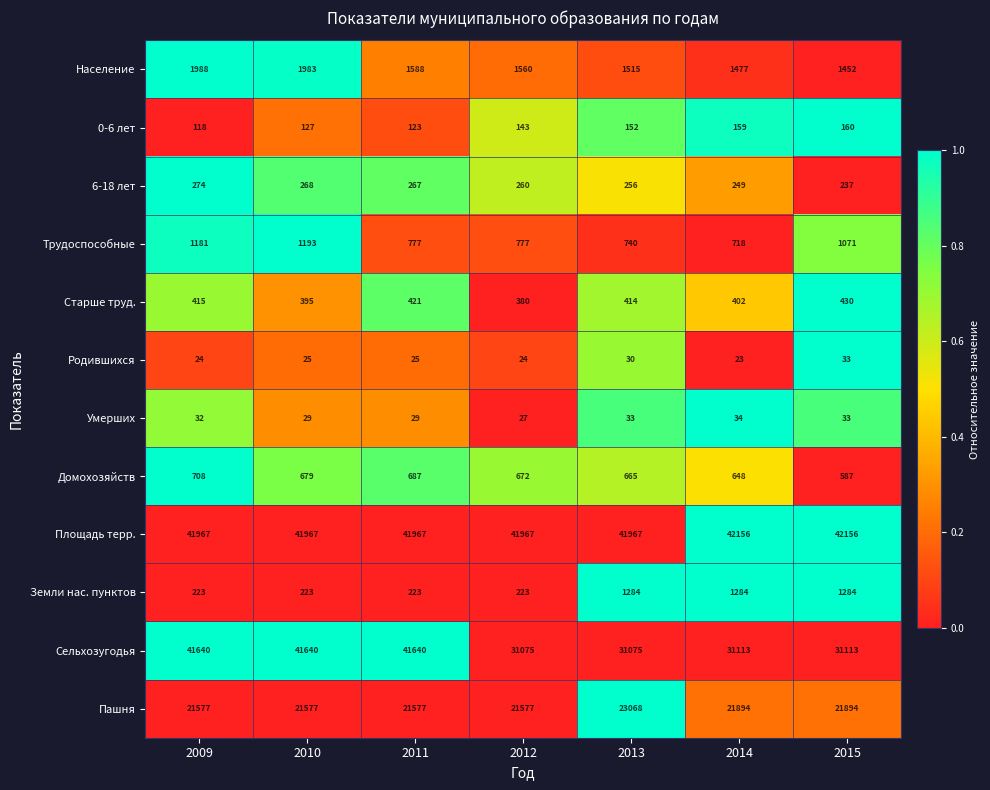

Which series has the largest total across all categories?

Площадь терр.